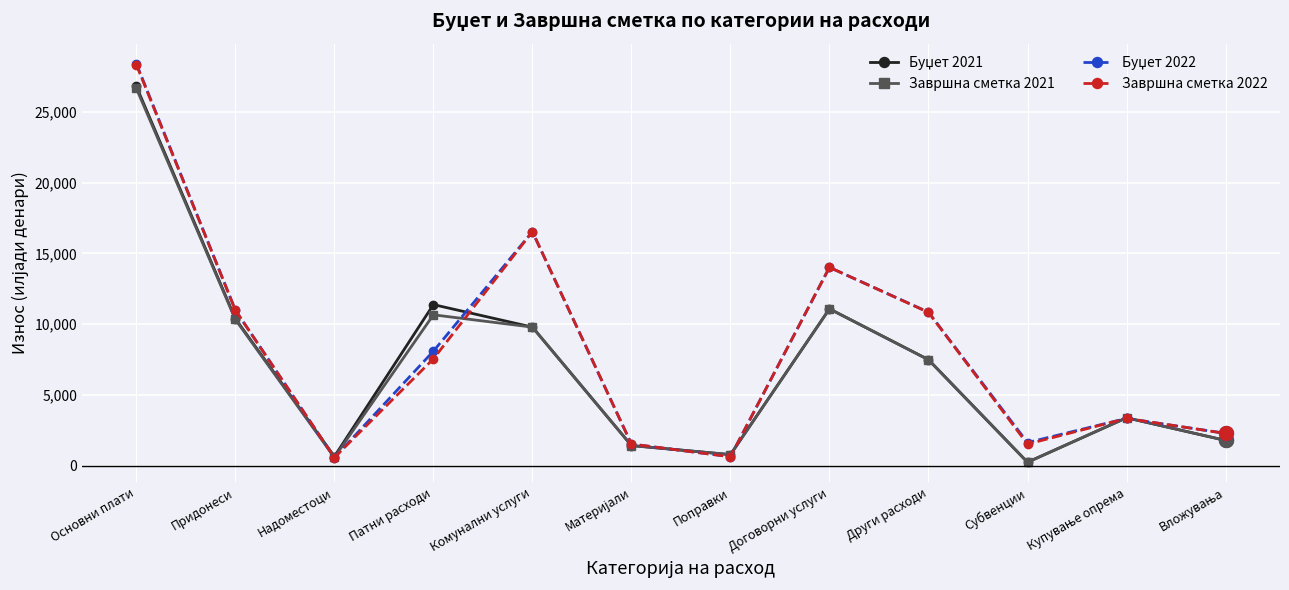

What value does the Завршна сметка 2021 series have at Субвенции?

260.0